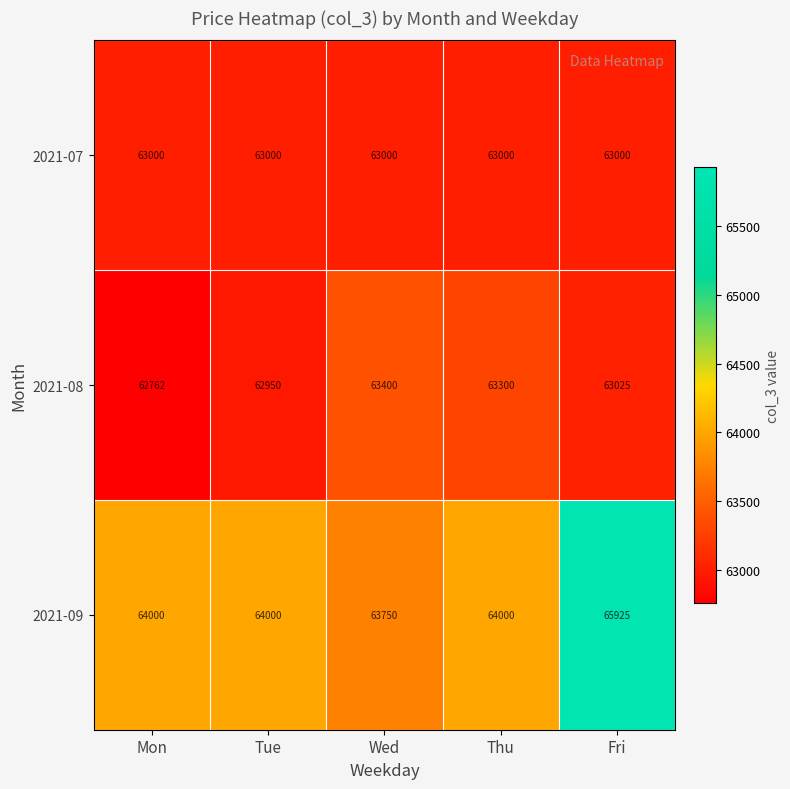

Which series changed the most between Mon and Fri?

2021-09